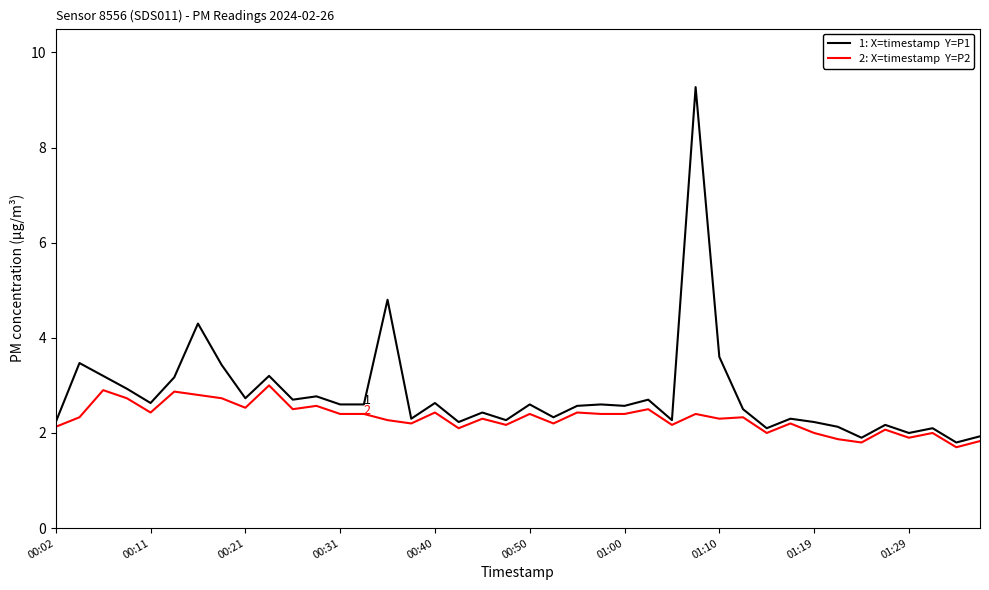

What is the minimum value shown in the chart?

1.7